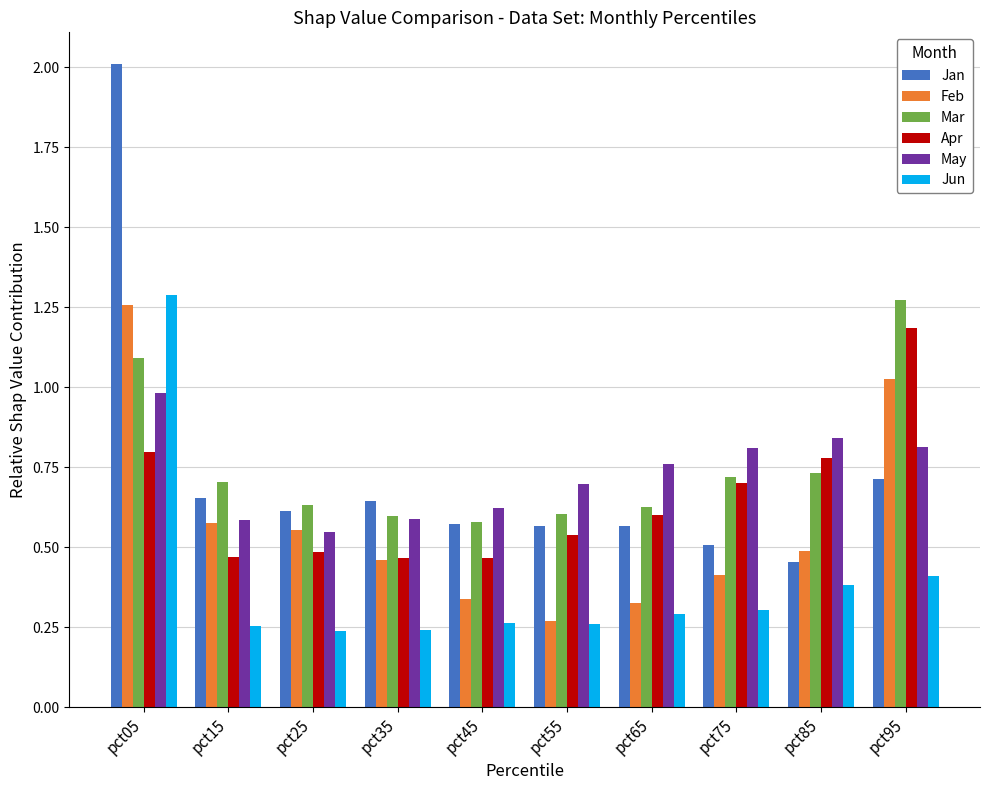

What is the total value across all series at pct15?

3.2